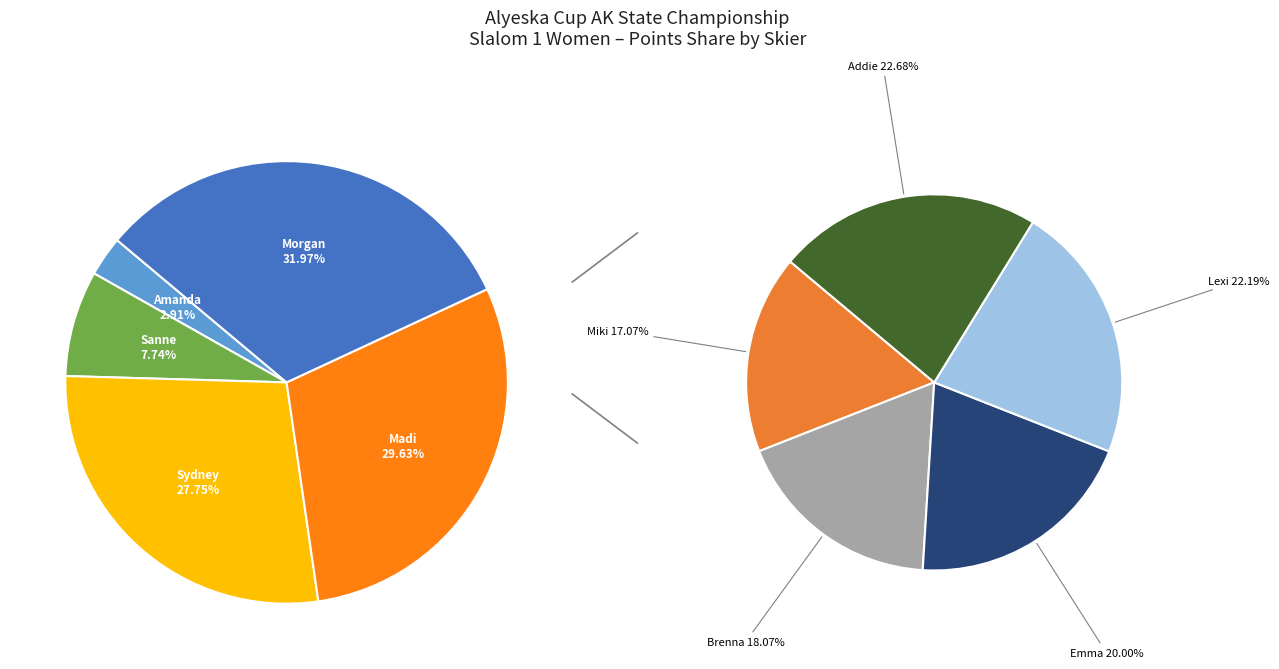

Is there a majority slice in this chart?

No